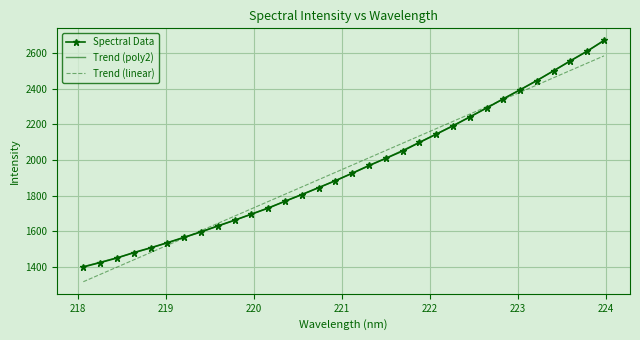

What is the difference between the values at 223.9802 and 219.2067?

1108.2